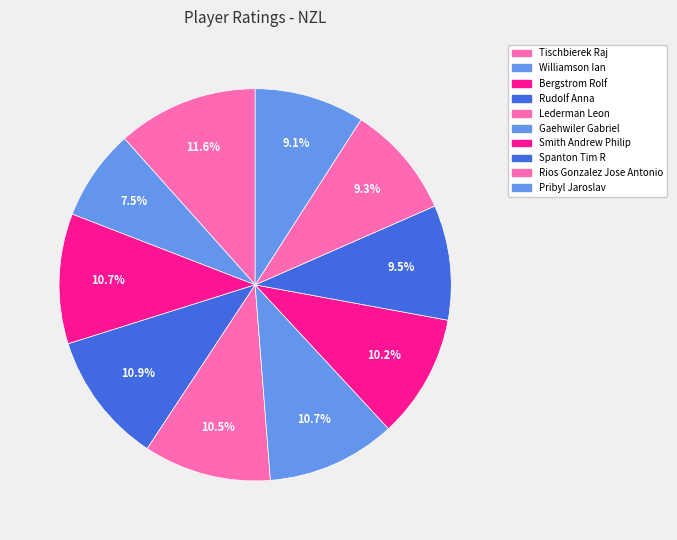

What percentage is the Smith Andrew Philip slice, to the nearest percent?

10%